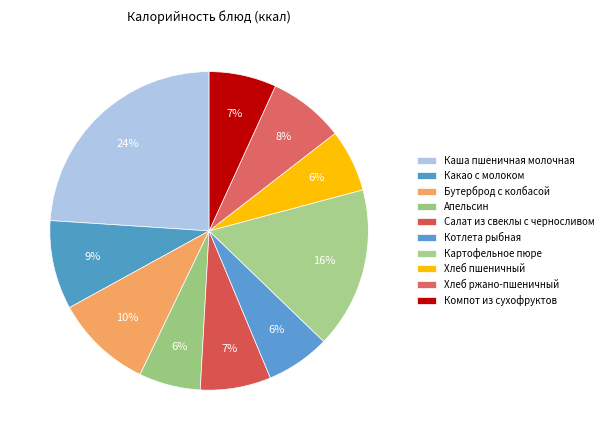

Is Картофельное пюре the majority of the pie?

No